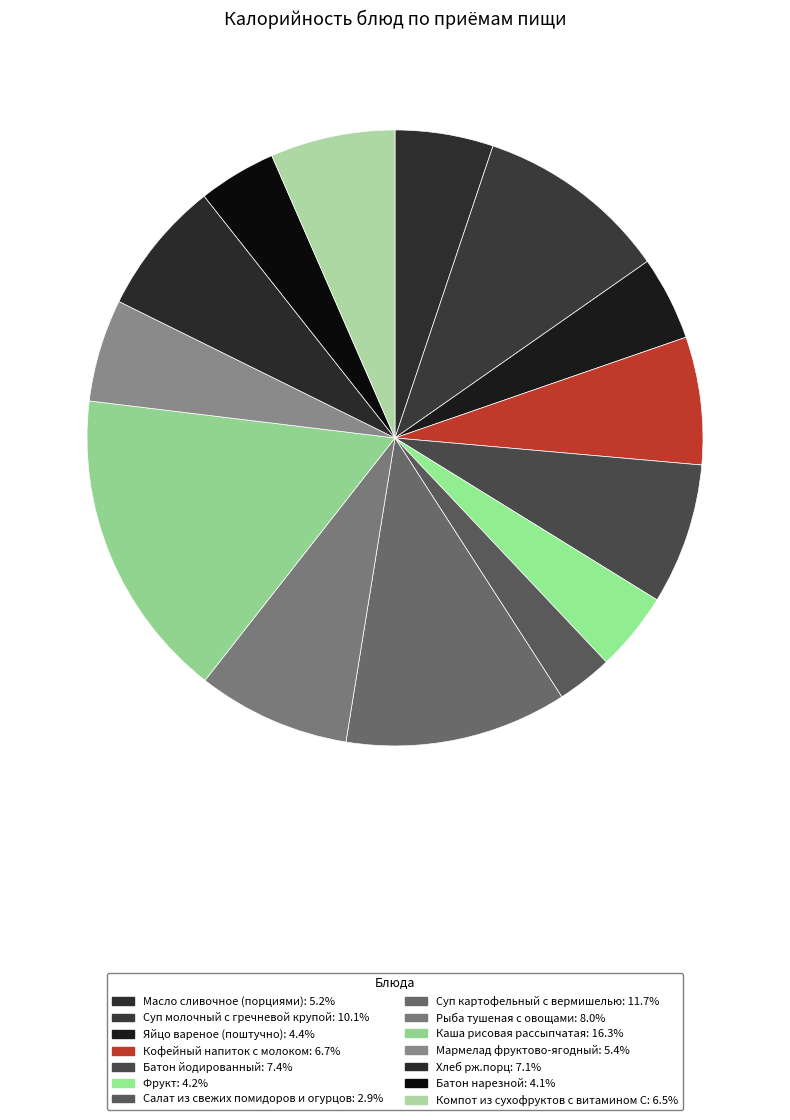

How many slices are in this pie chart?

14